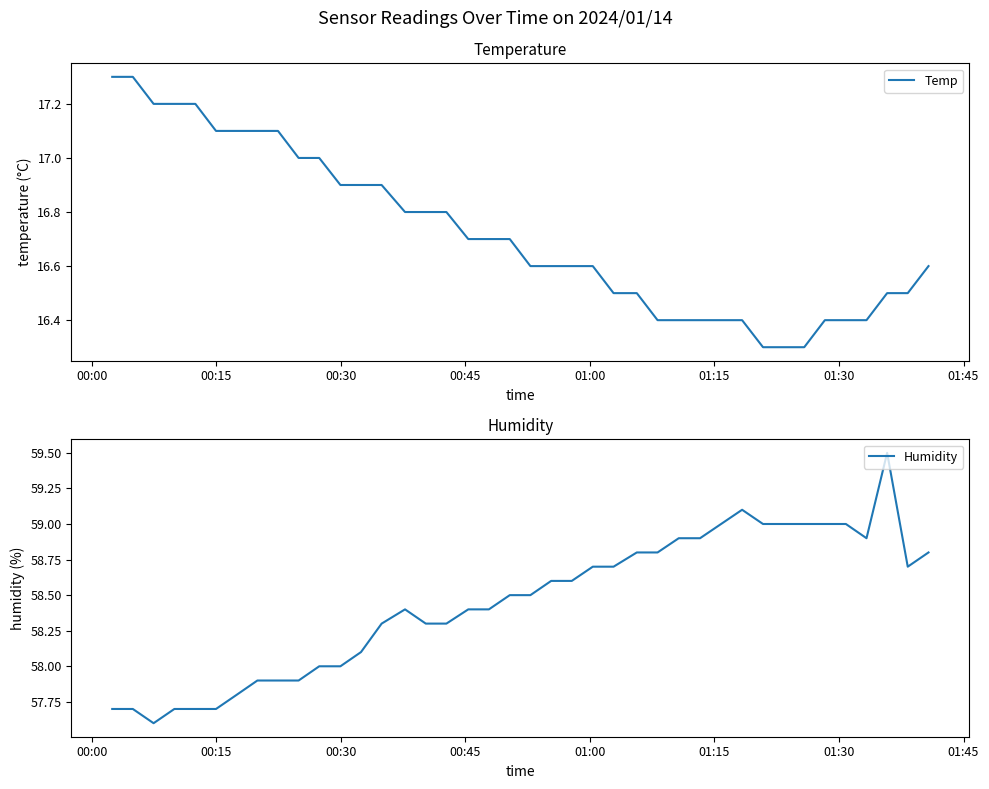

Does the chart display data point markers on the line(s)?

No